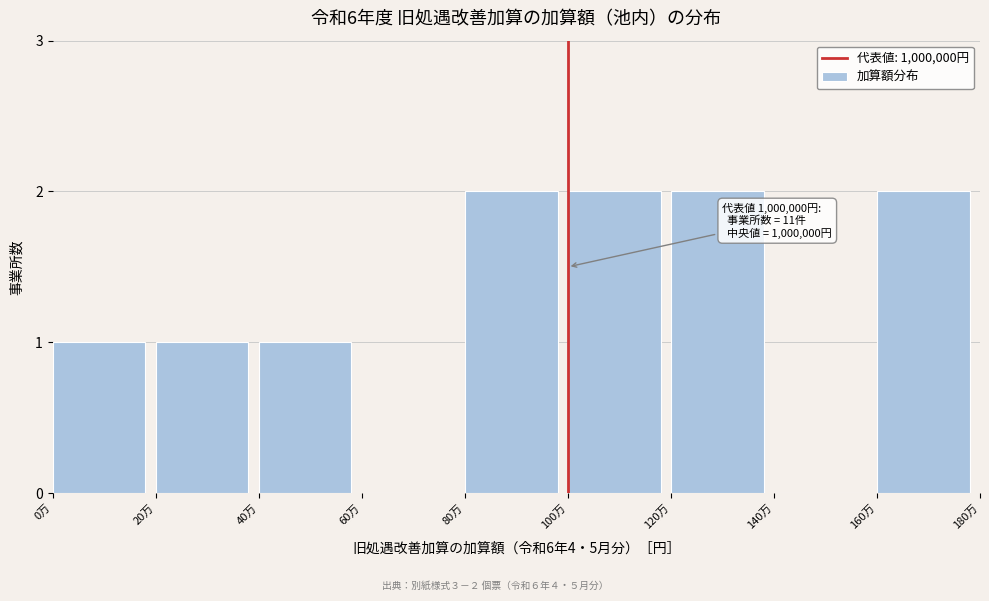

Reading left to right, extract all data points from this chart.

0万=1	20万=1	40万=1	60万=0	80万=2	100万=2	120万=2	140万=0	160万=2